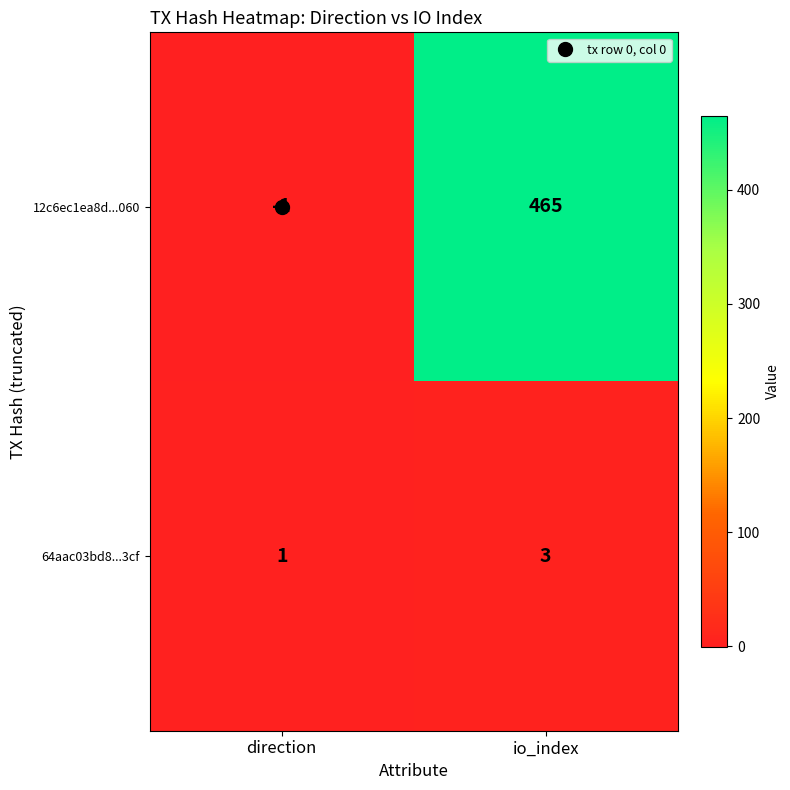

The 12c6ec1ea8d...060 series shows 465 at io_index. True or false?

True